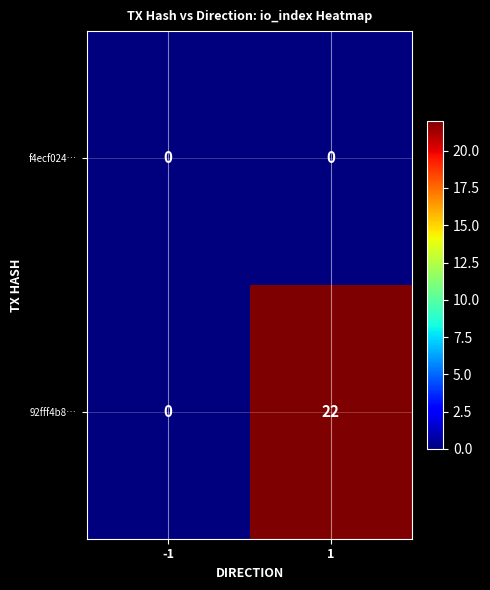

Which series changed the most between -1 and 1?

92fff4b8…